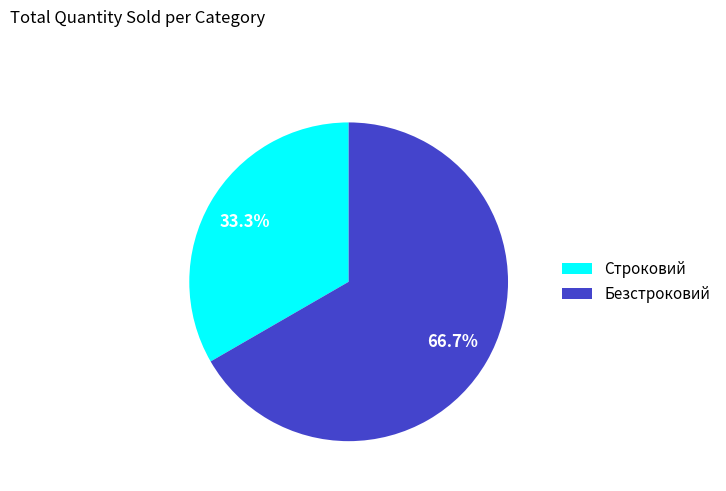

What percentage is the Строковий slice, to the nearest percent?

33%